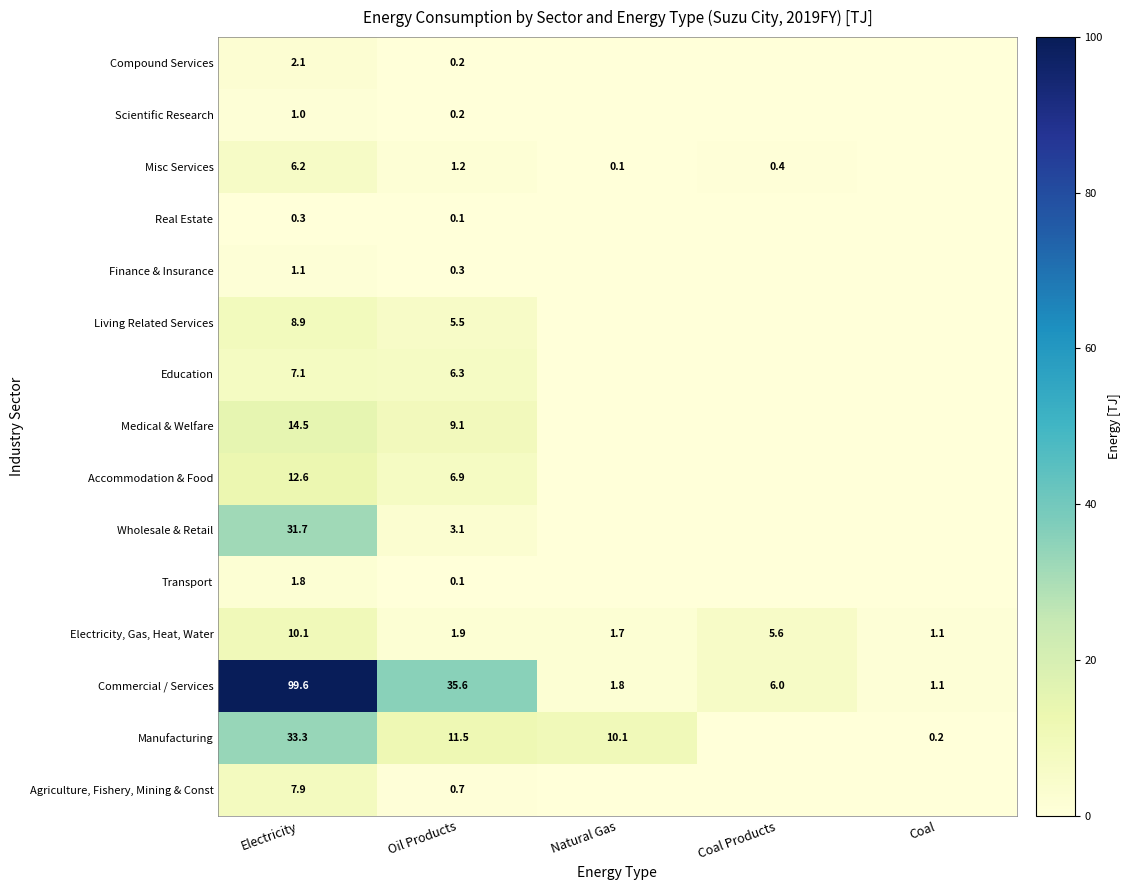

True or false: Agriculture, Fishery, Mining & Const has a value of 0.7 at Oil Products.

True